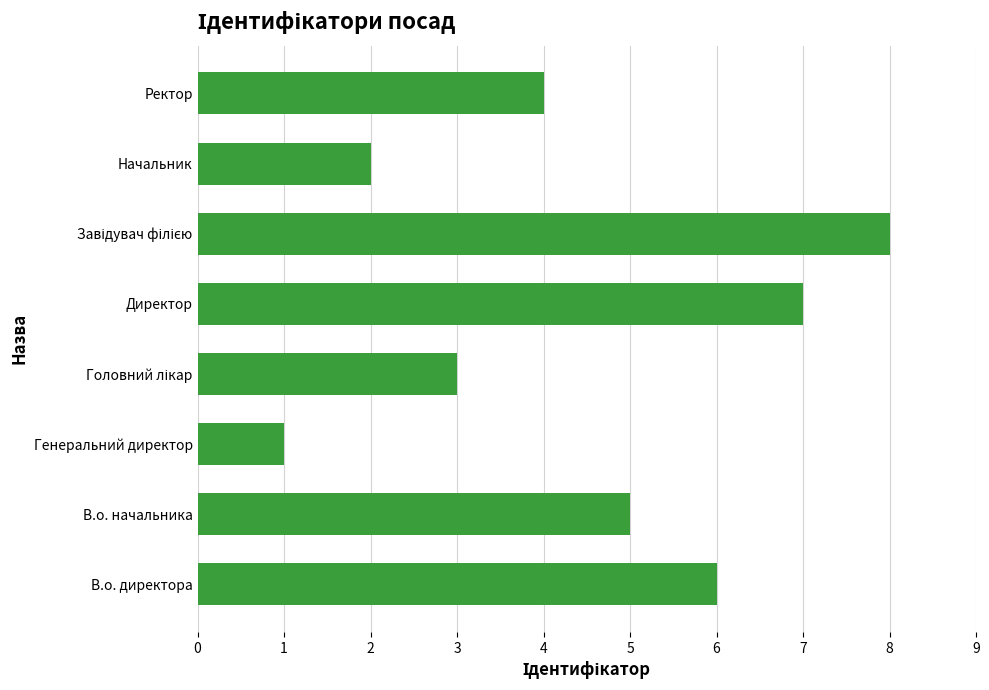

At which category does the chart reach its minimum across all series?

Генеральний директор